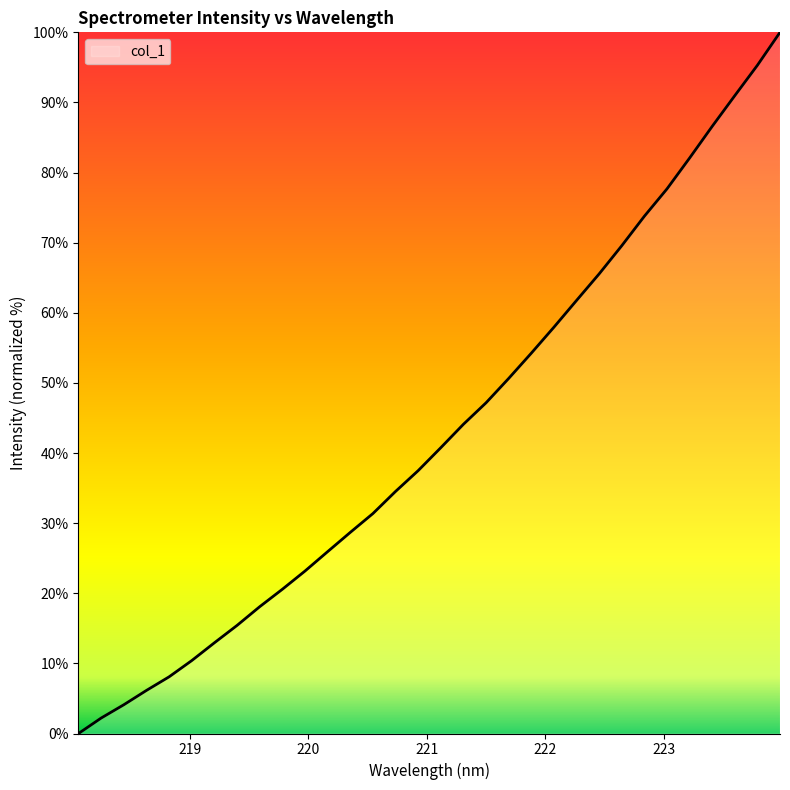

What is the greatest value displayed?

100.0